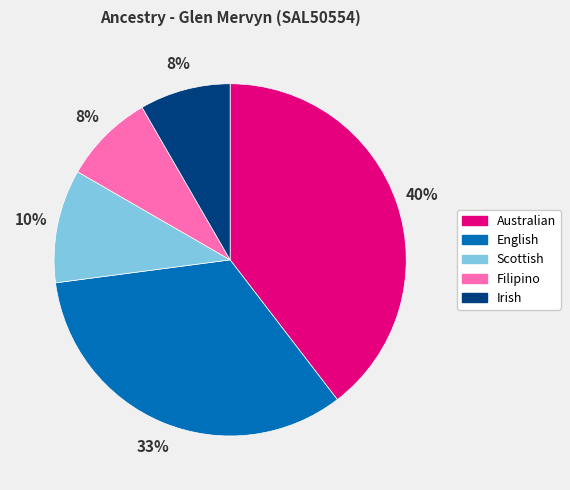

To the nearest percent, what is the difference between the Irish and Scottish slice percentages?

2%